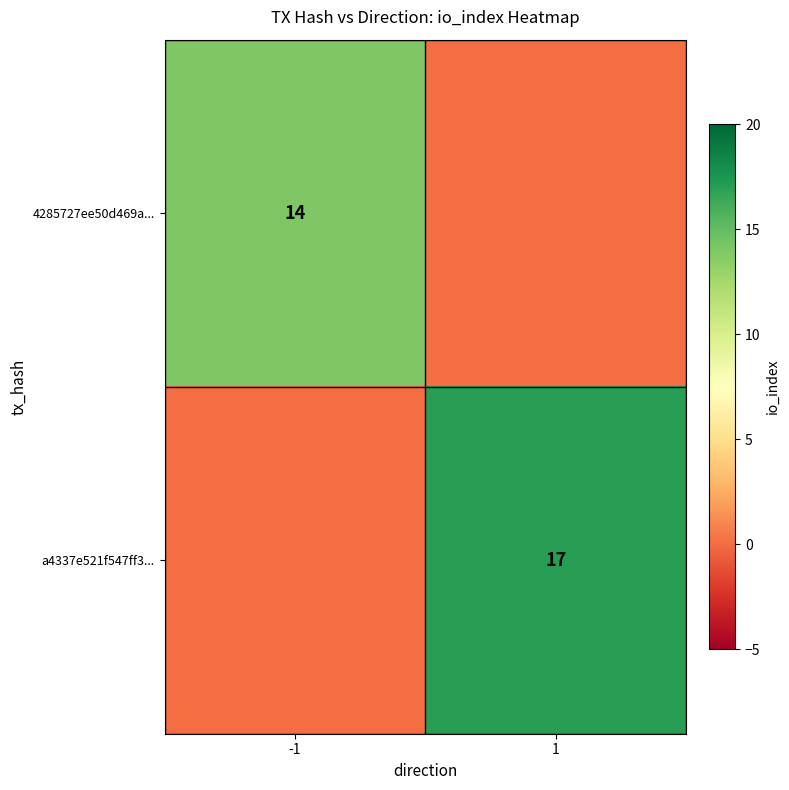

The value of 4285727ee50d469a... at -1 is 14. True or false?

True